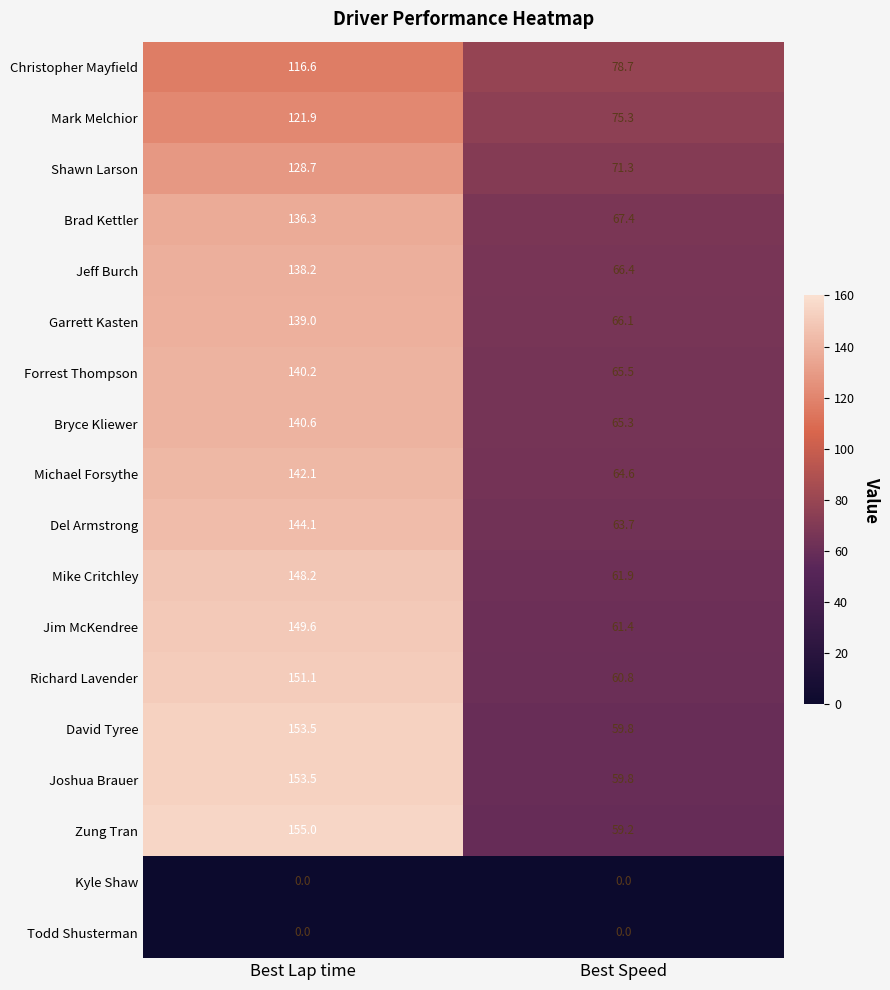

Is the value of Jeff Burch at Best Speed greater than the value of Kyle Shaw at Best Lap time?

Yes